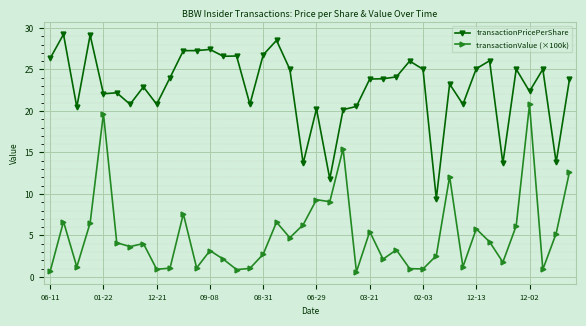

True or false: transactionPricePerShare and transactionValue (×100k) cross at least once.

False